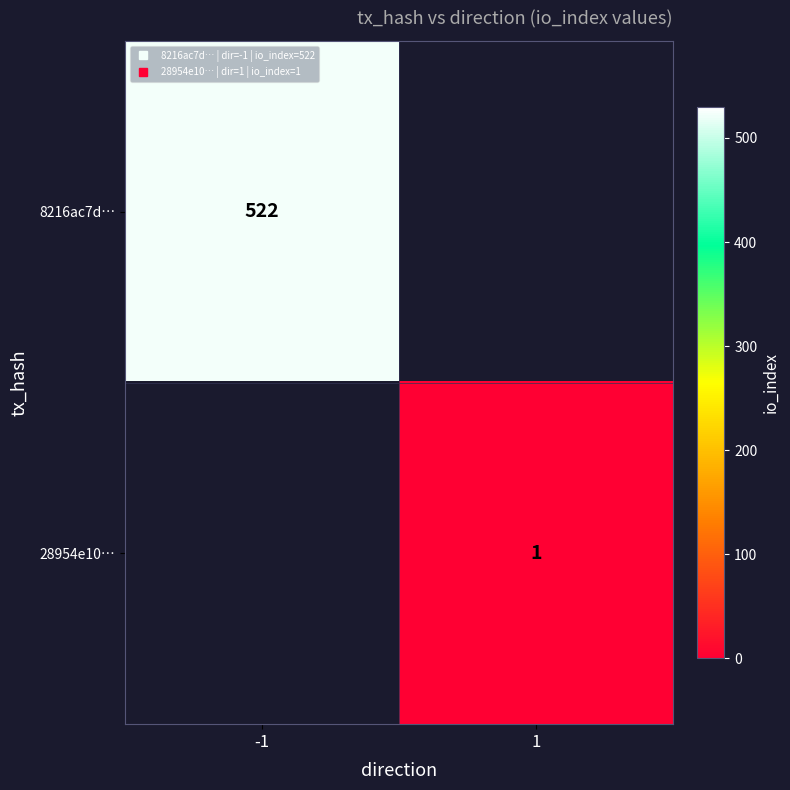

Rank the series by their maximum value, from highest to lowest.

8216ac7d…, 28954e10…